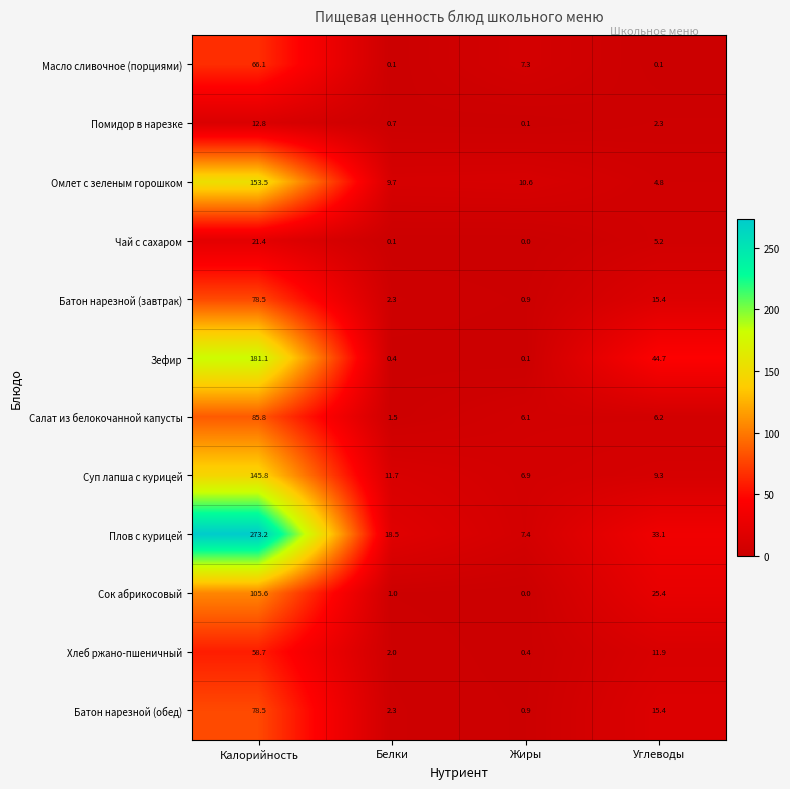

At which label is Зефир closest to 90?

Углеводы